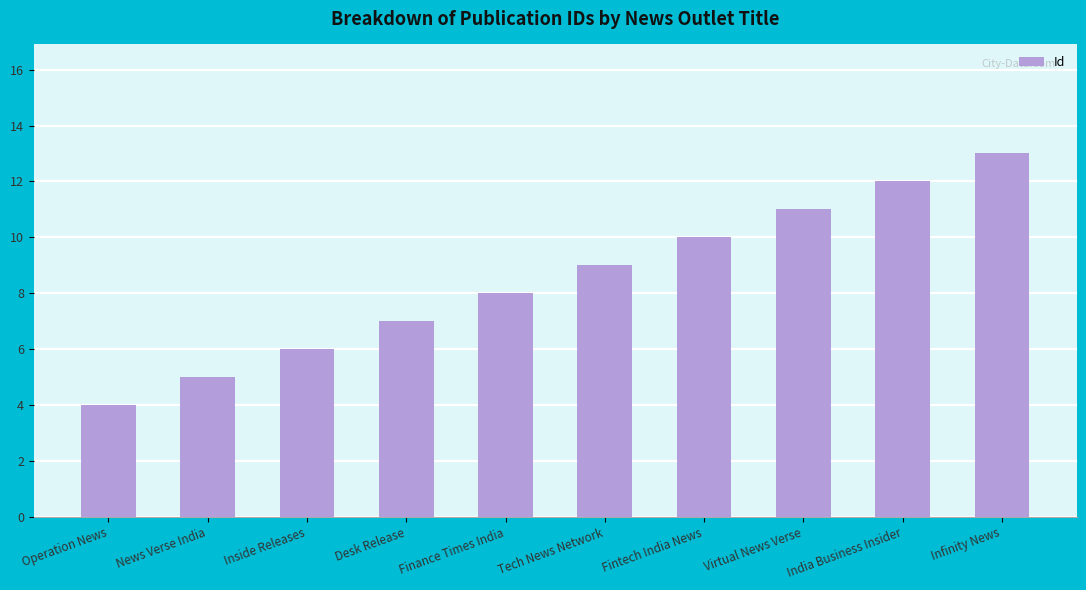

What is the label of the 7th bar from the right?

Desk Release